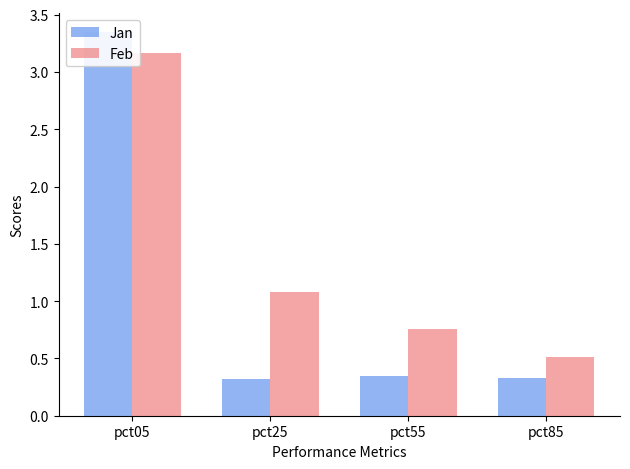

Which category has the highest value in the Feb series?

pct05